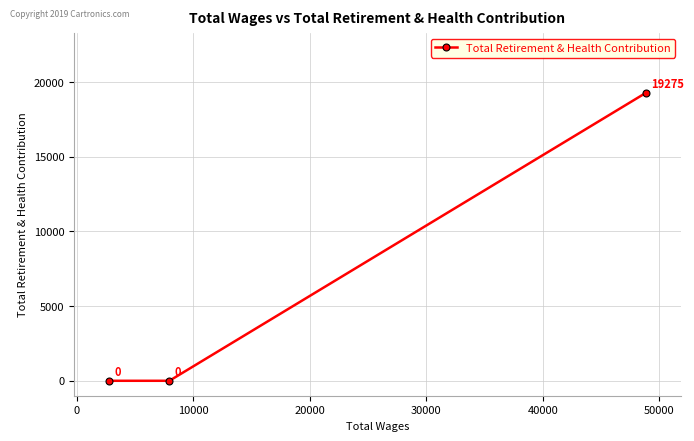

How many lines are shown in the chart?

1